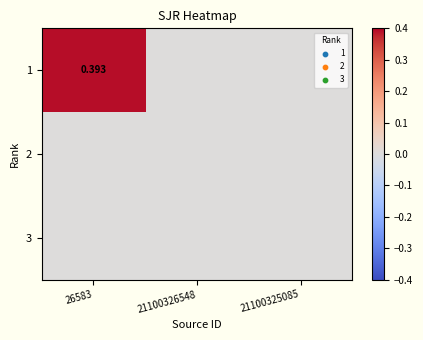

What is the difference between the 1 values at 21100326548 and 26583?

0.4